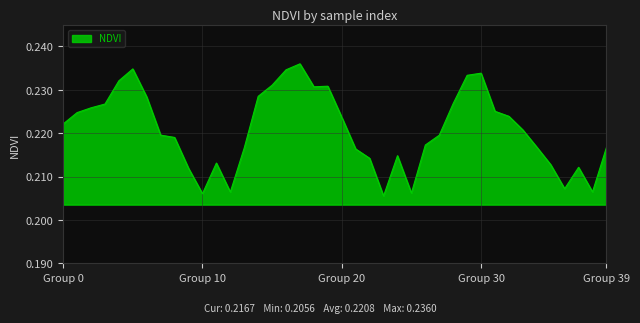

Does the chart have visible grid lines?

Yes